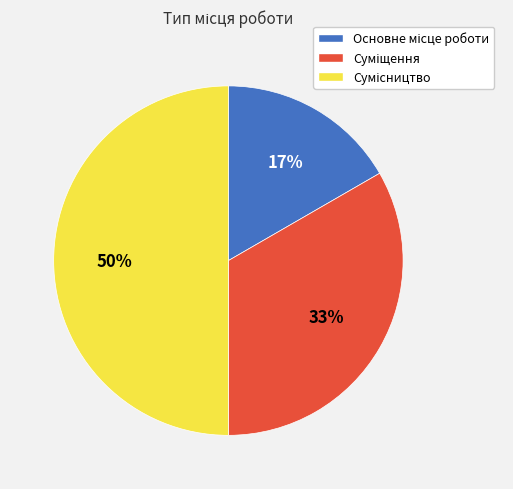

To the nearest percent, what is the average slice percentage?

33%